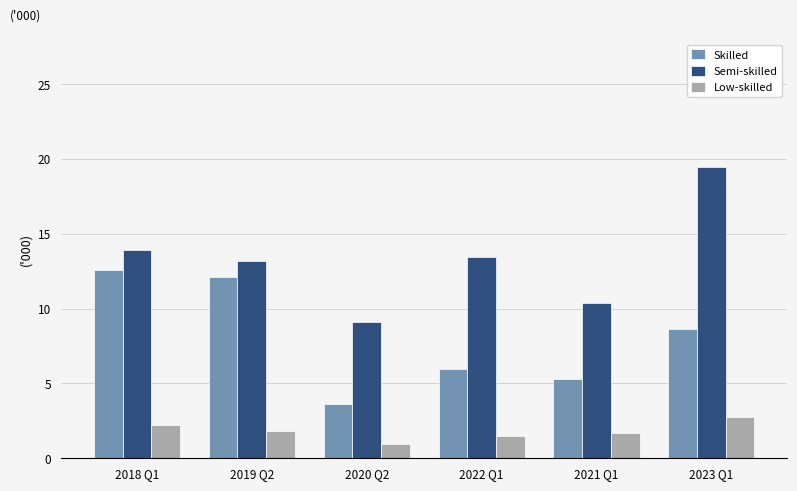

At which category is the sum across all series the highest?

2023 Q1